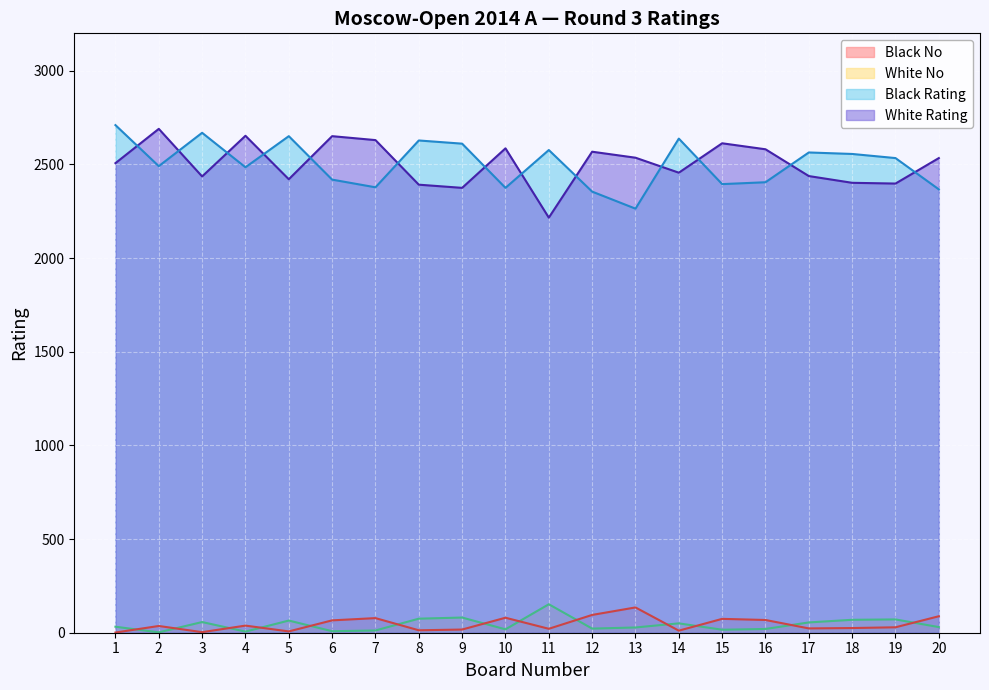

Between 17 and 2, which is larger?

2